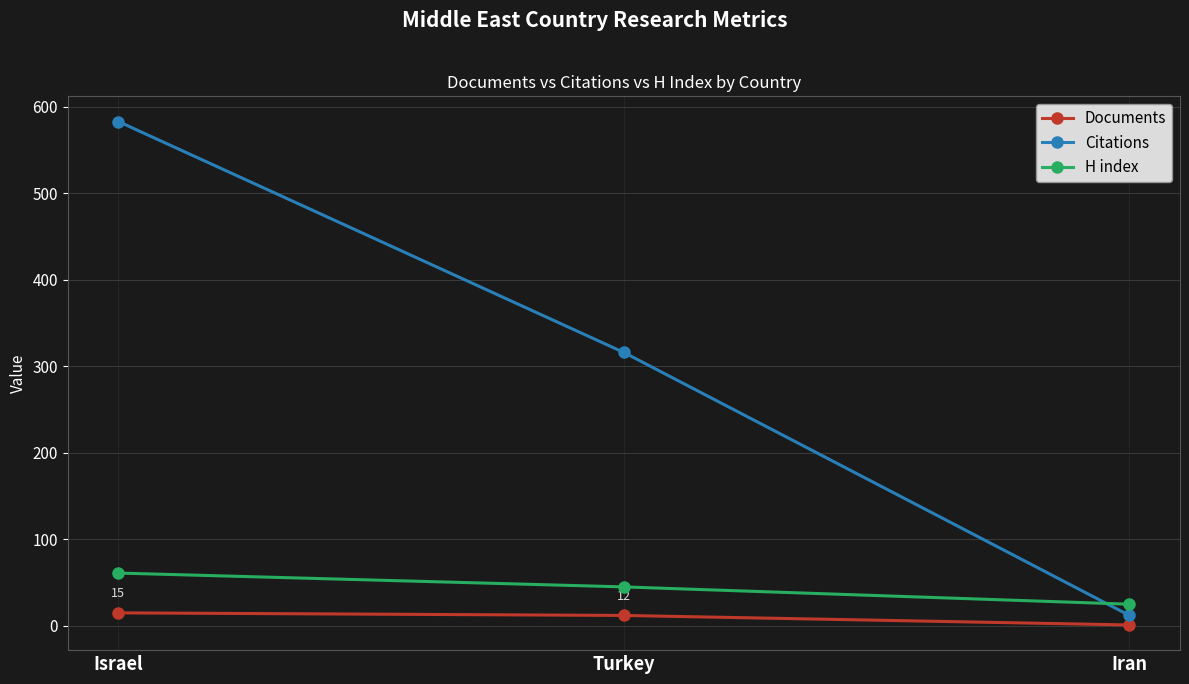

Reading left to right, what are all the values shown in this chart?

Documents: 15	12	1
Citations: 583	316	12
H index: 61	45	25